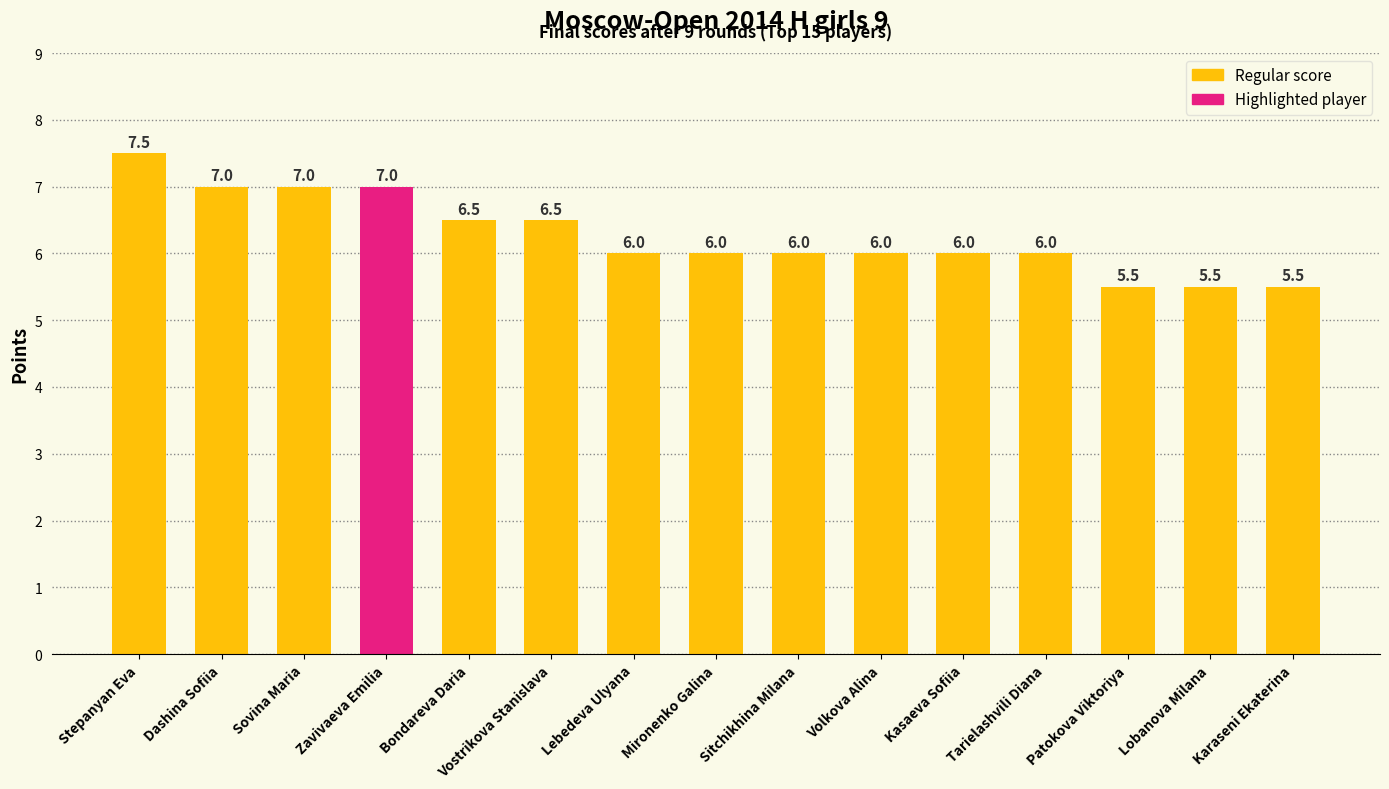

What is the value of the 7th bar from the left?

6.0